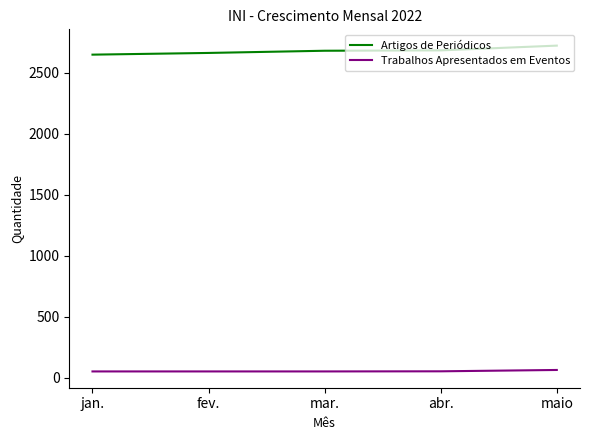

At which category is the sum across all series the highest?

maio